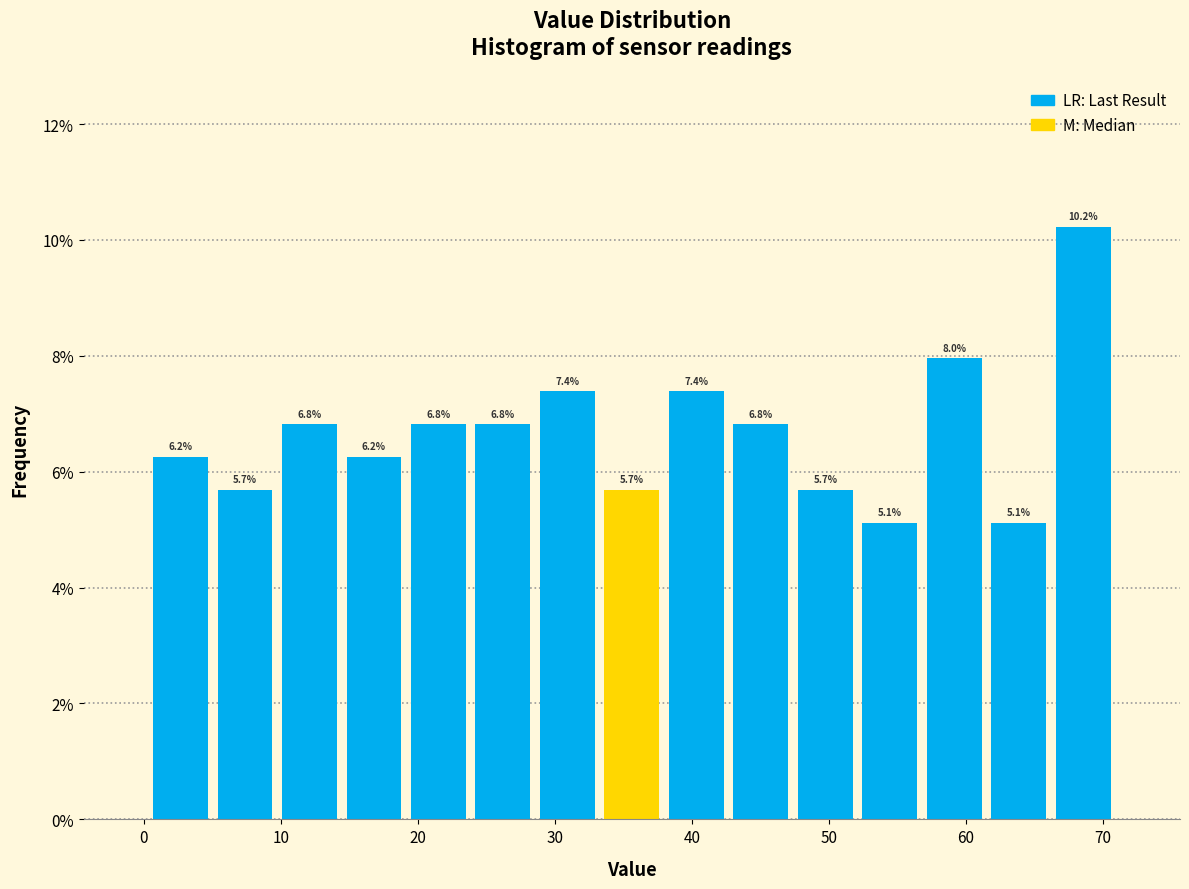

Over which range of the x-axis is the bar tallest?

66 to 71